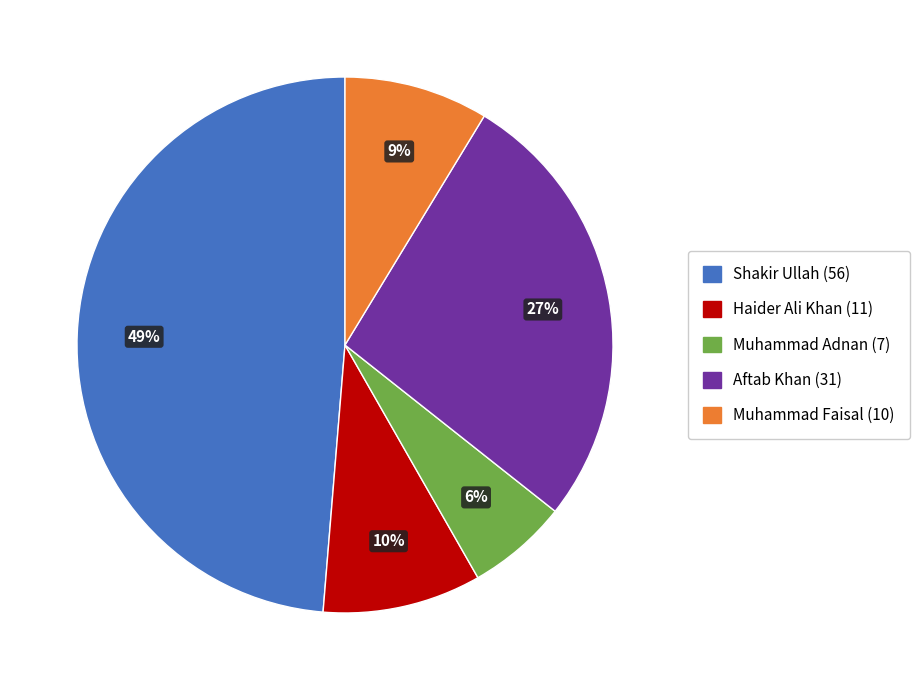

To the nearest percent, what is the difference between the largest and smallest slice percentages?

43%